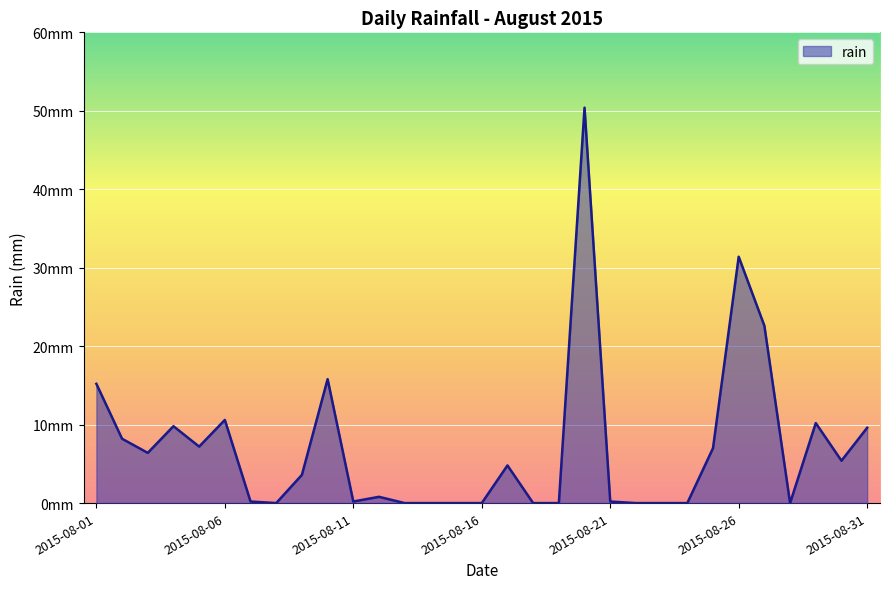

Where is the first local minimum?

2015-08-03